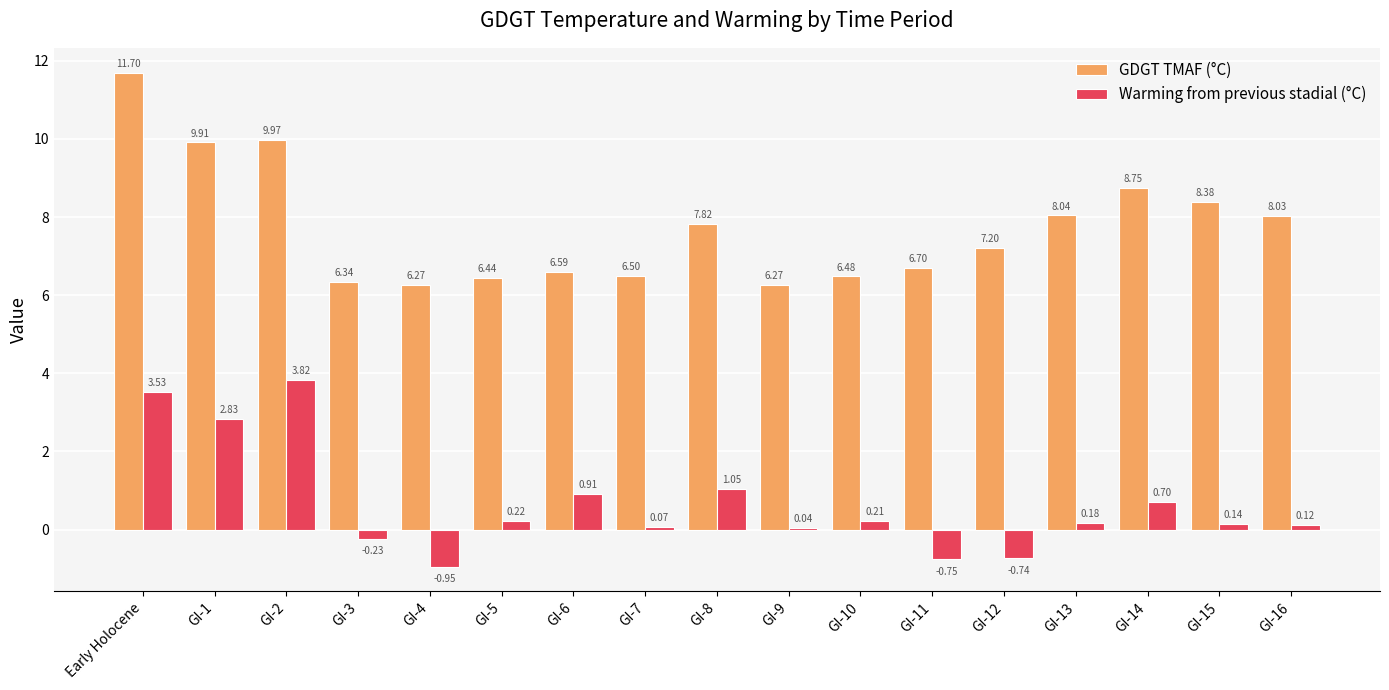

Which series has the largest total across all categories?

GDGT TMAF (°C)